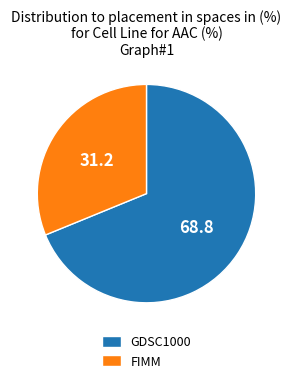

The FIMM slice represents 31% of the pie. True or false?

True